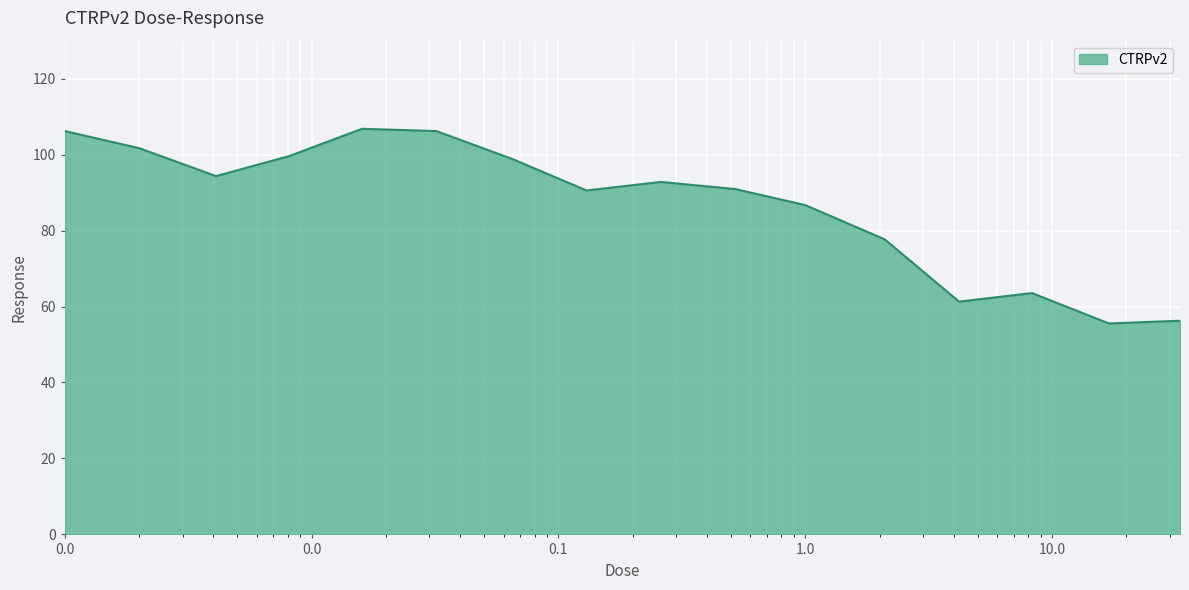

What is the maximum value shown in the chart?

106.8